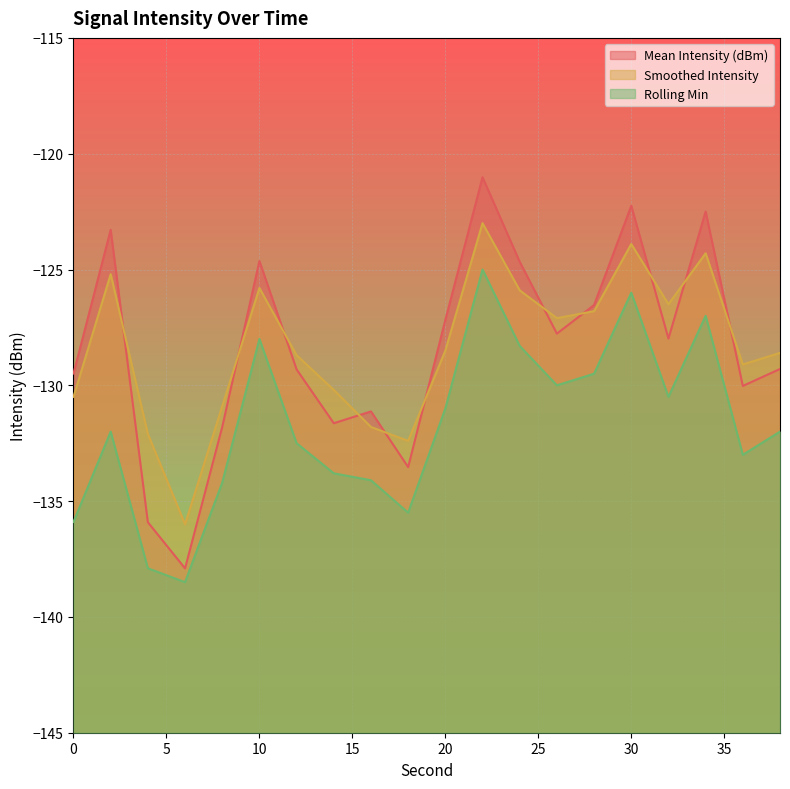

The Mean Intensity (dBm) series shows -79.7 at 2. True or false?

False